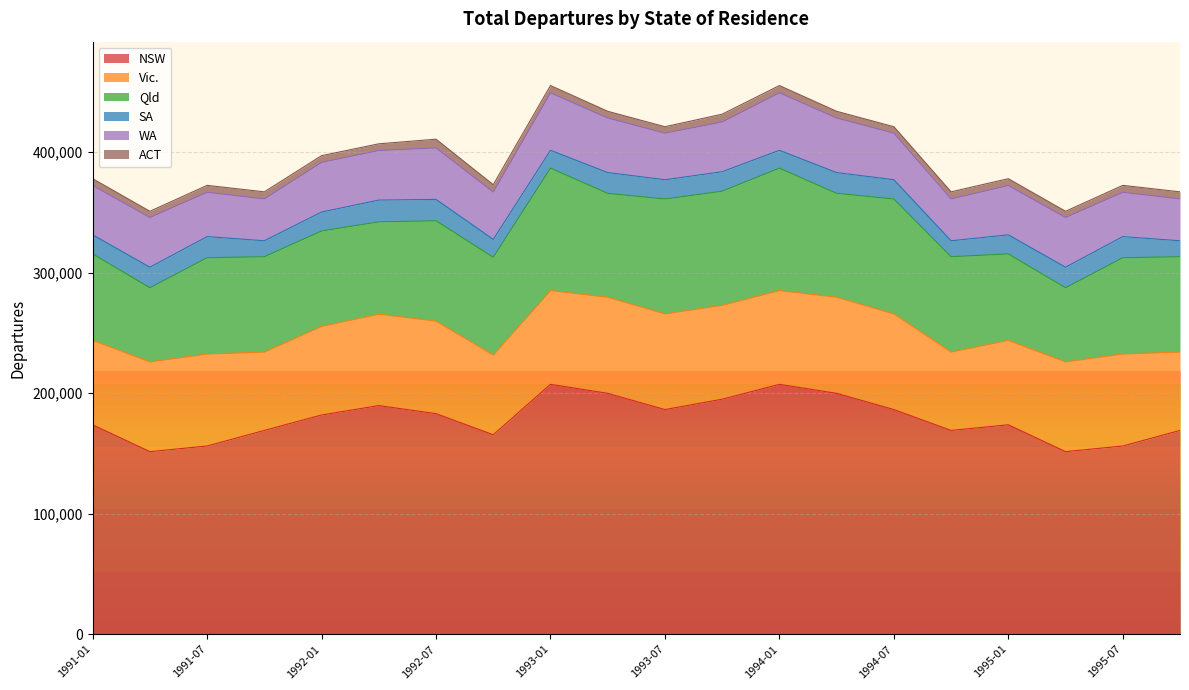

Which series has the largest total across all categories?

NSW